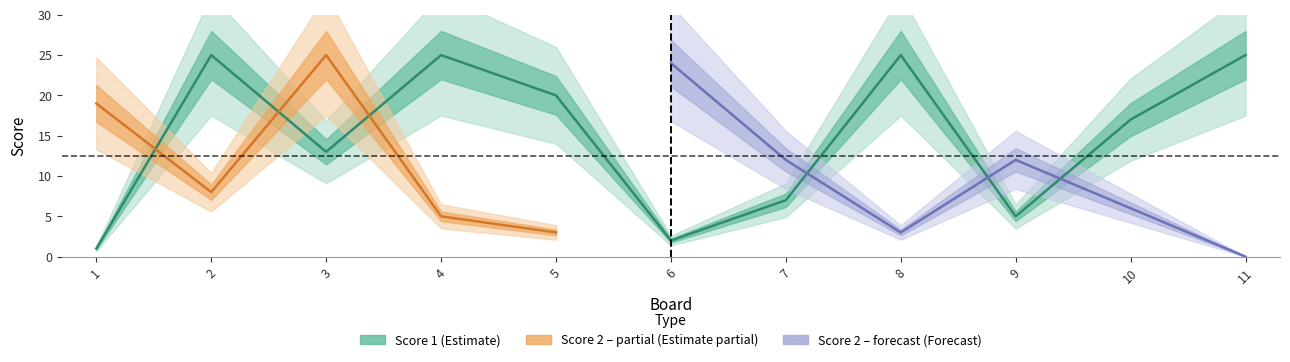

What is the value of the 3rd point from the left?

13